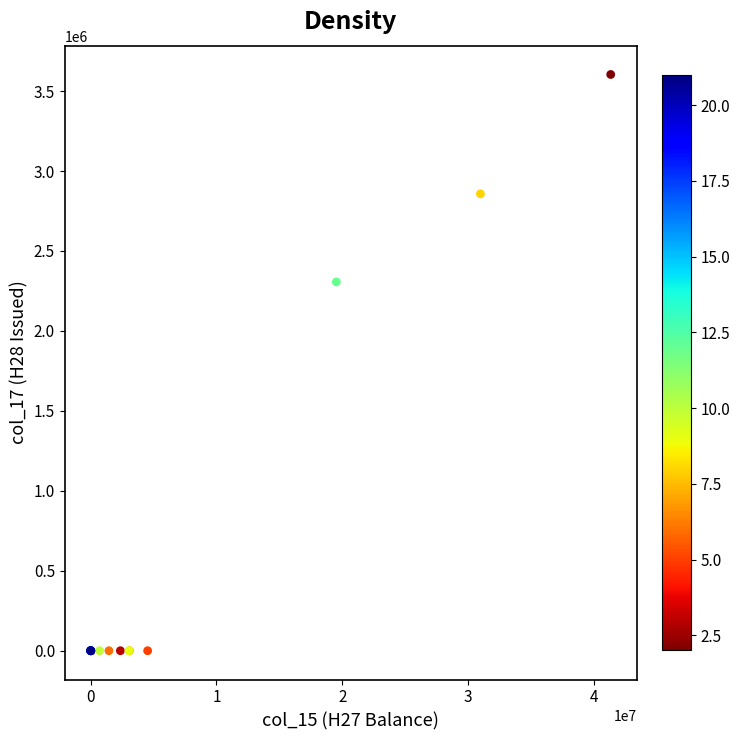

What Y value in the scatter plot is closest to 1801968?

2306300